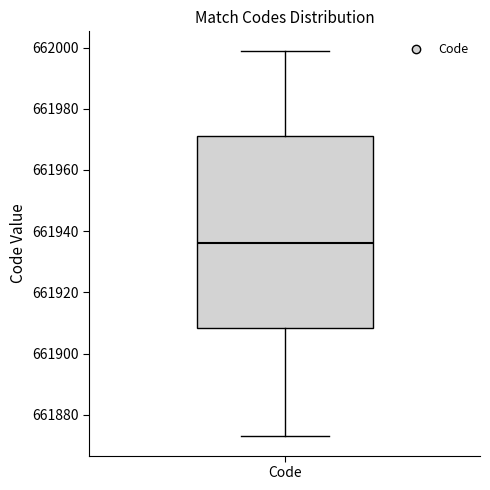

Read this box plot against the y-axis: the position of the median line, the range covered by the box, and the ends of both whiskers. The values are not printed on the chart, so give them approximately, as read against the axis.

median 661936, box 661908 to 661972, whiskers 661874 to 662000